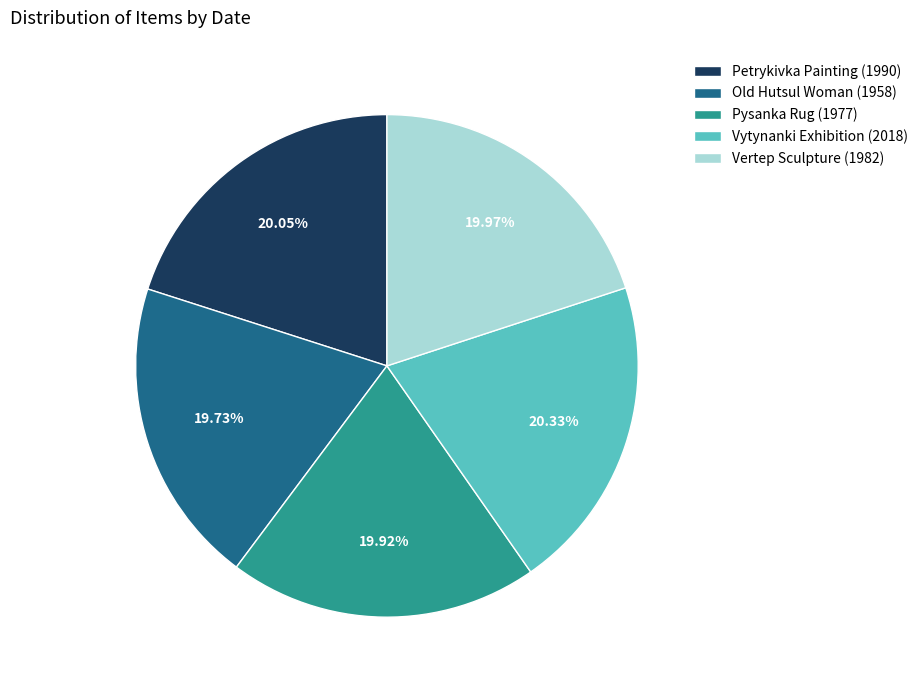

Does Petrykivka Painting (1990) account for over 50% of the chart?

No